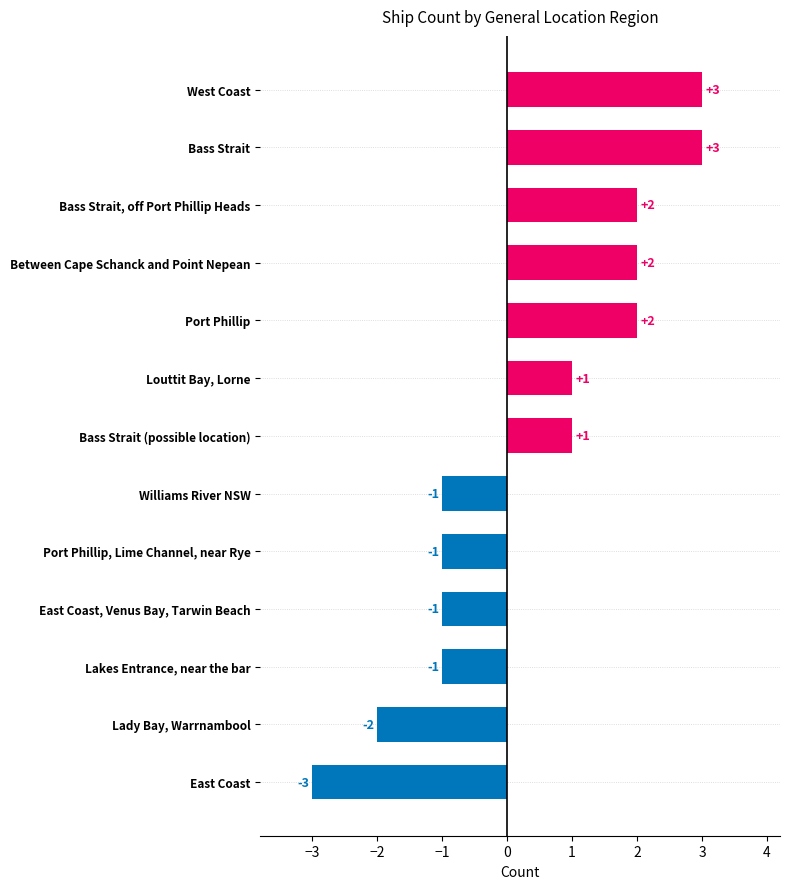

Reading bottom to top, list all the values displayed in this chart.

-3	-2	-1	-1	-1	-1	1	1	2	2	2	3	3